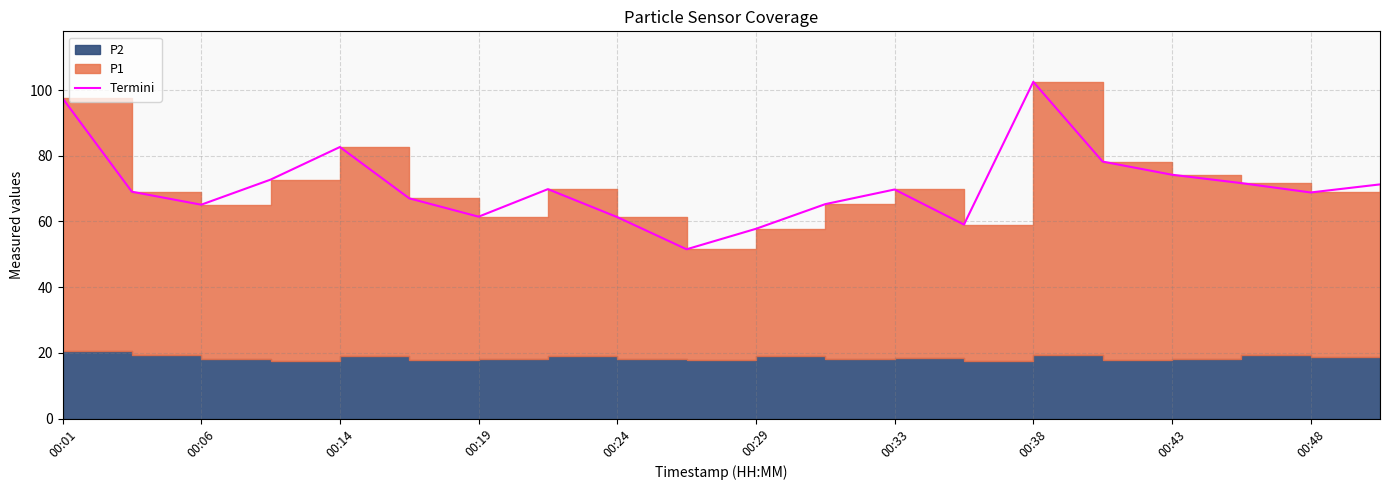

The chart shows a value of 142.0 at 00:01. True or false?

False